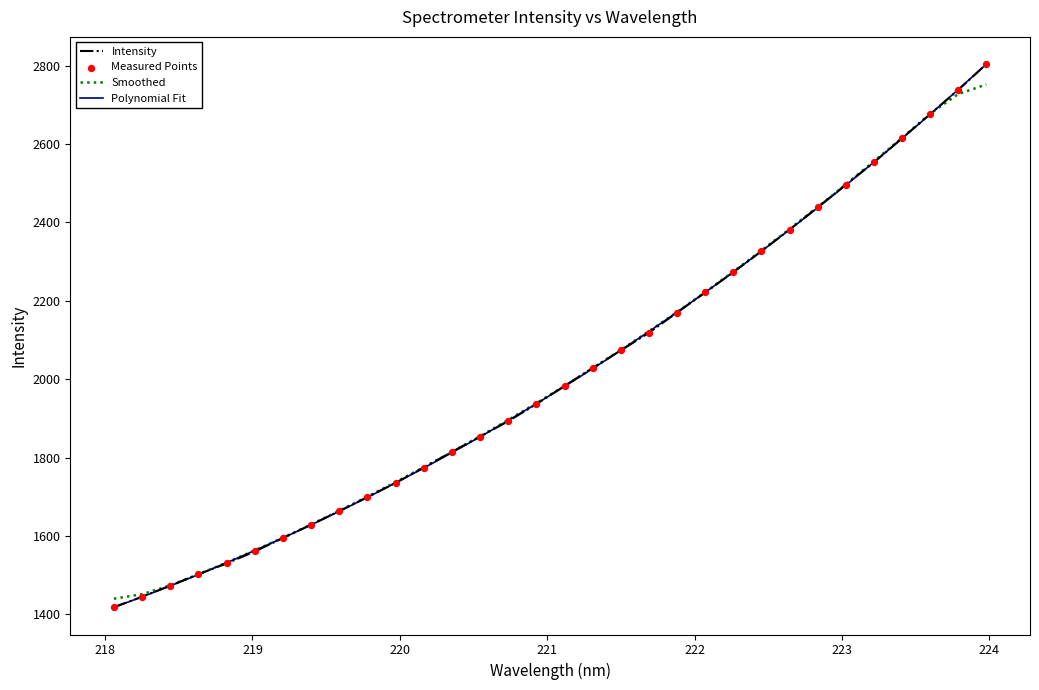

What is the change in value from 219.9712 to 223.408?

+879.5